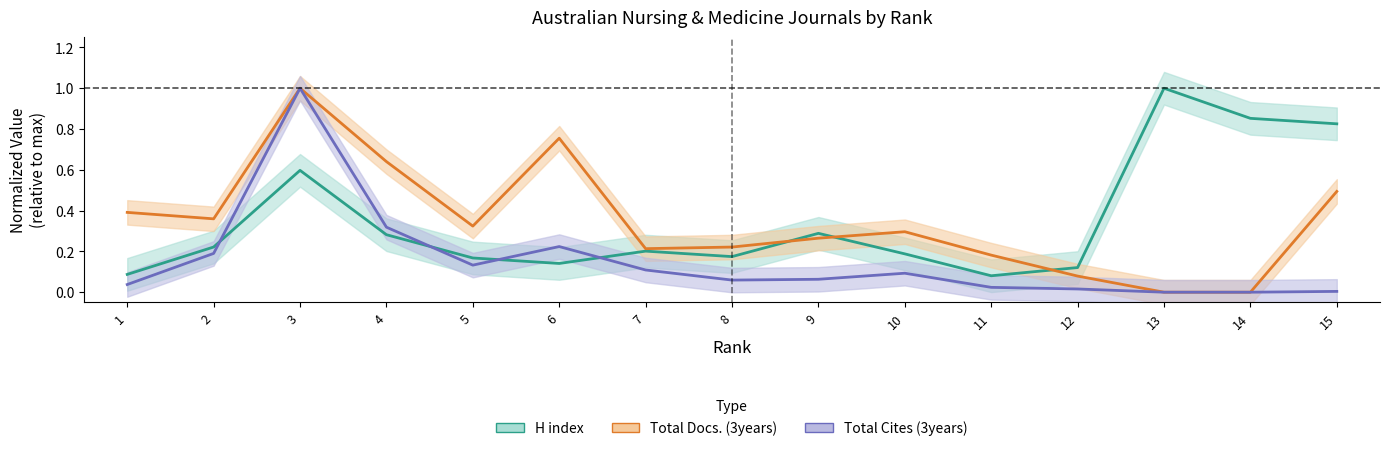

What is the maximum value for Total Docs. (3years)?

1.0